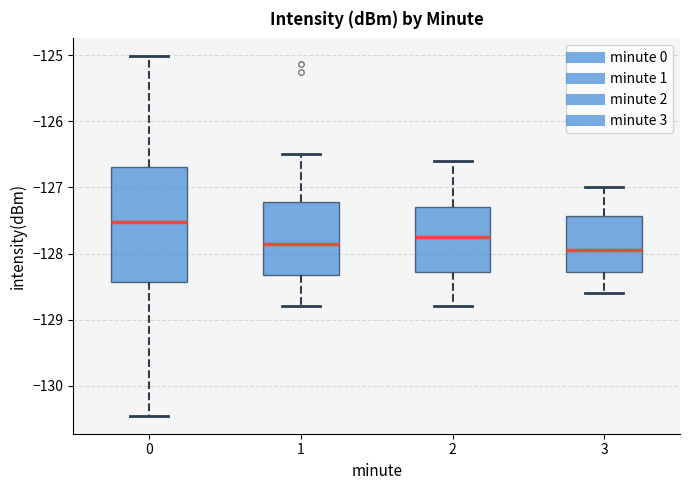

Where is the upper edge of the box at x = 1 on the y-axis? The values are not printed on the chart, so give them approximately, as read against the axis.

-127.2